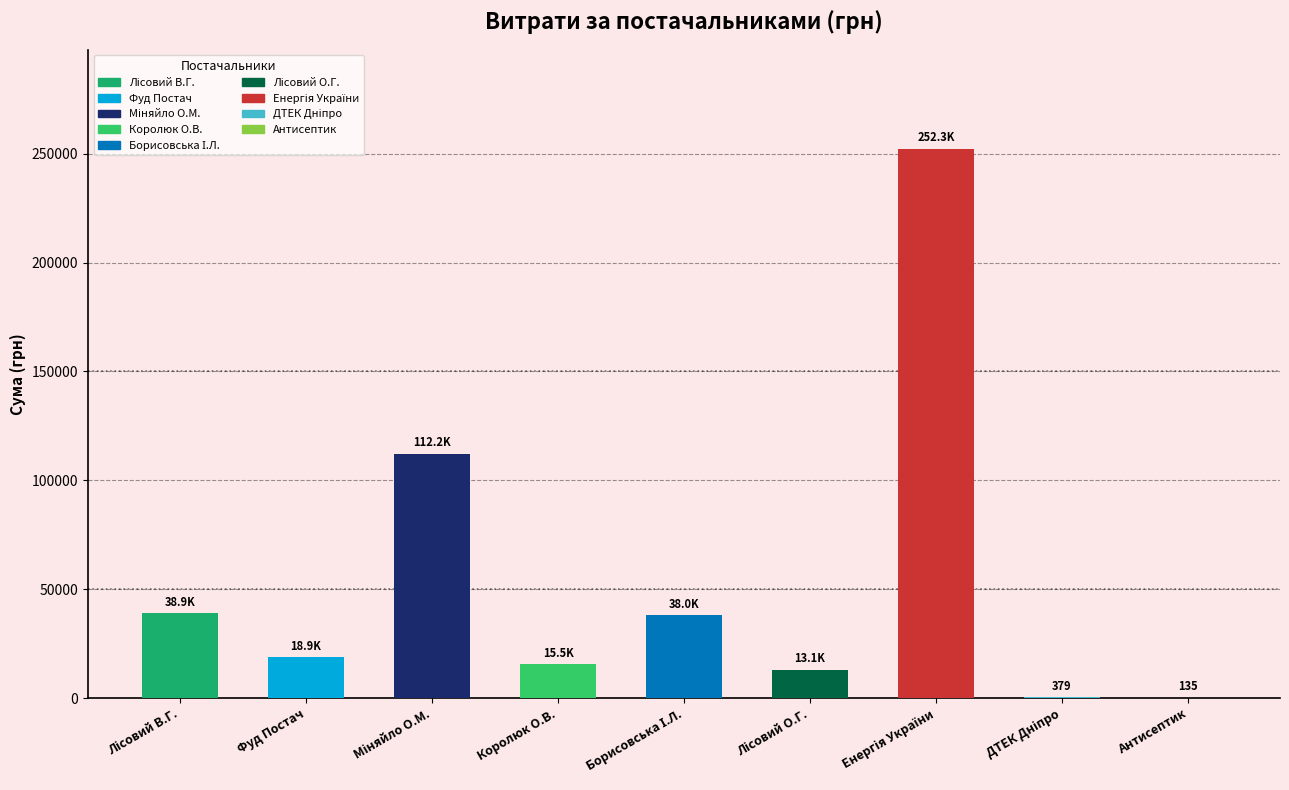

The value at Королюк О.В. is 15534.0. True or false?

True